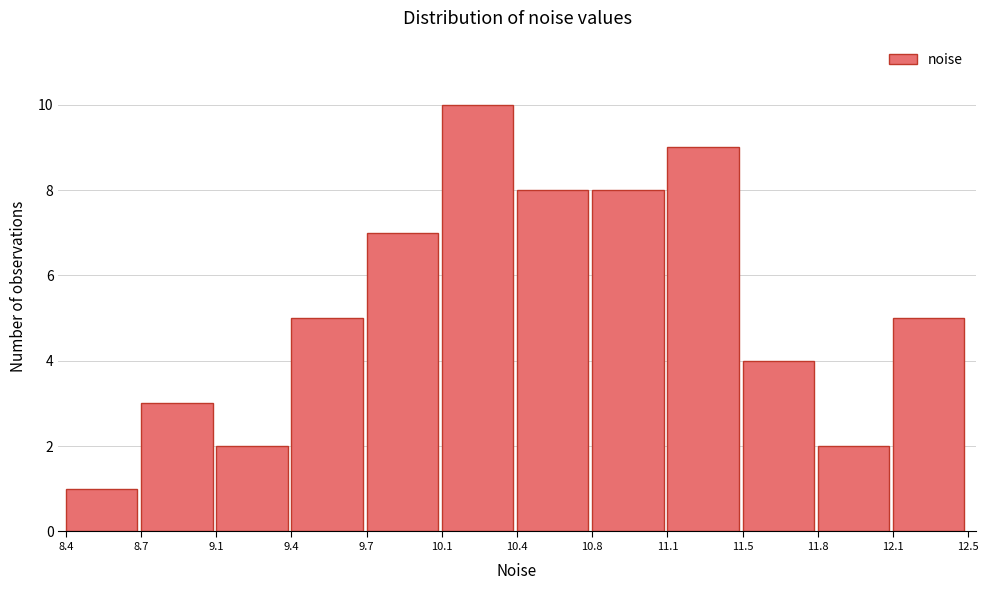

Reading left to right, extract all data points from this chart.

1	3	2	5	7	10	8	8	9	4	2	5